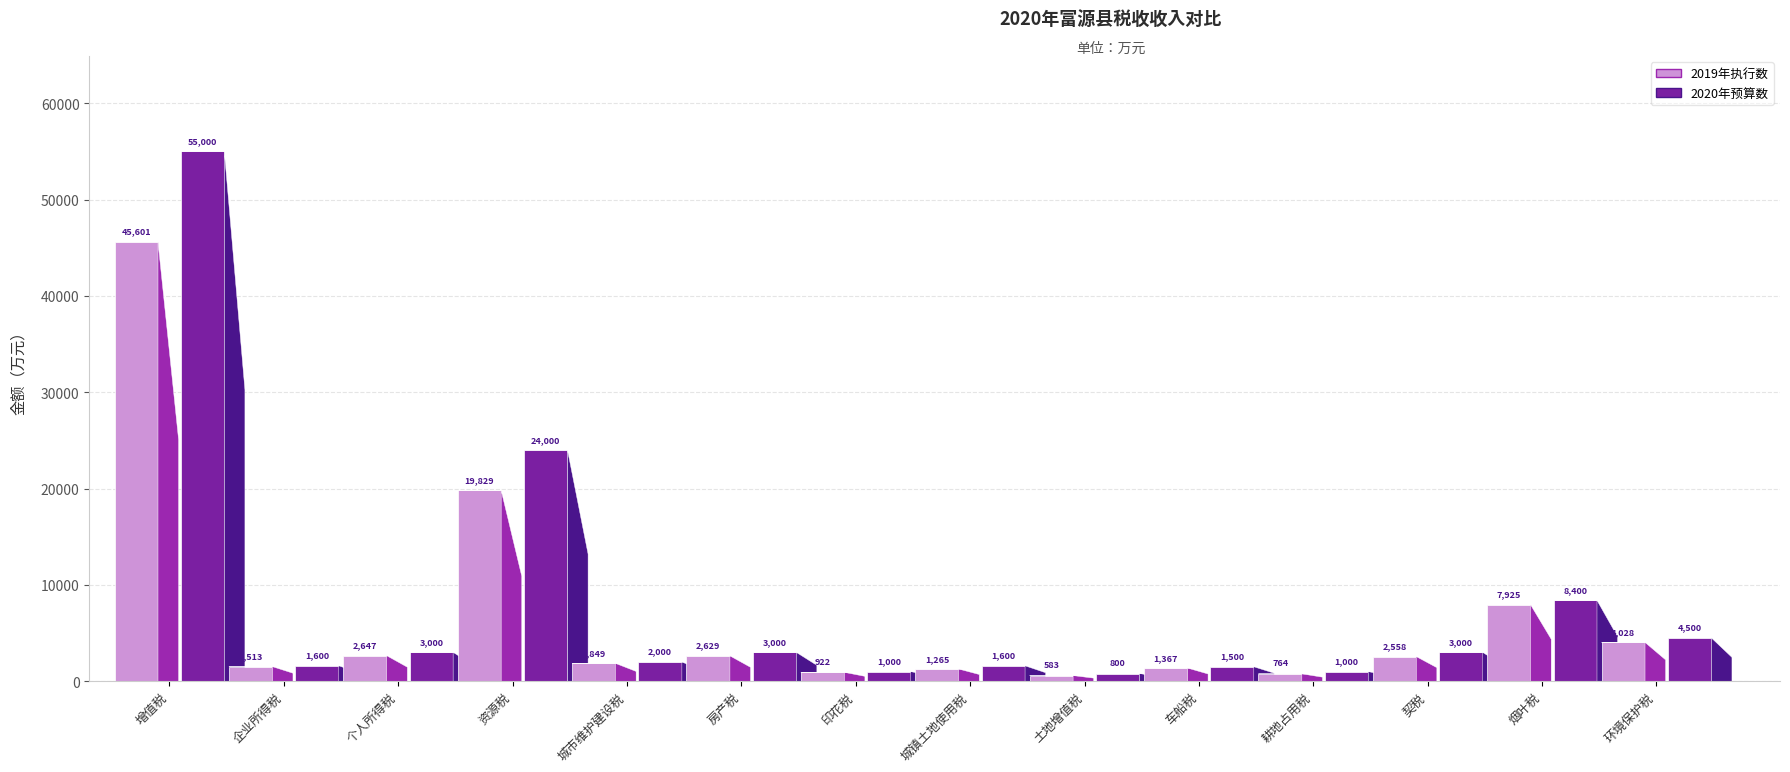

The 2020年预算数 series shows 1164 at 个人所得税. True or false?

False